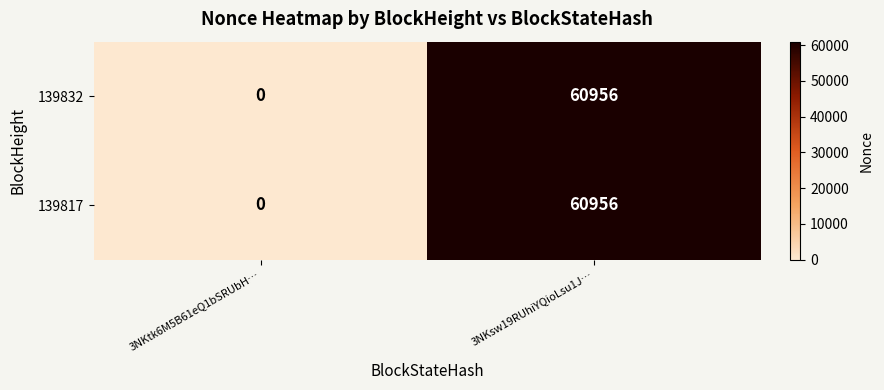

What is the difference between the 139817 values at 3NKsw19RUhiYQioLsu1J… and 3NKtk6M5B61eQ1bSRUbH…?

60956